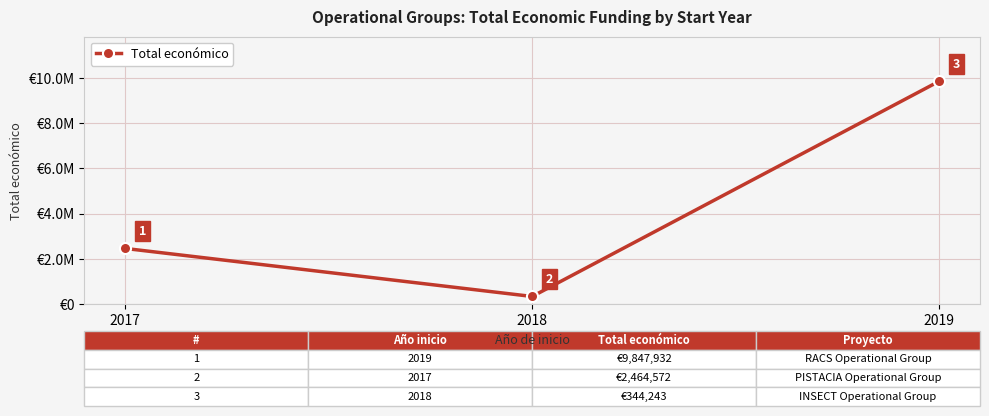

What is the change in value from 2017 to 2018?

-2120329